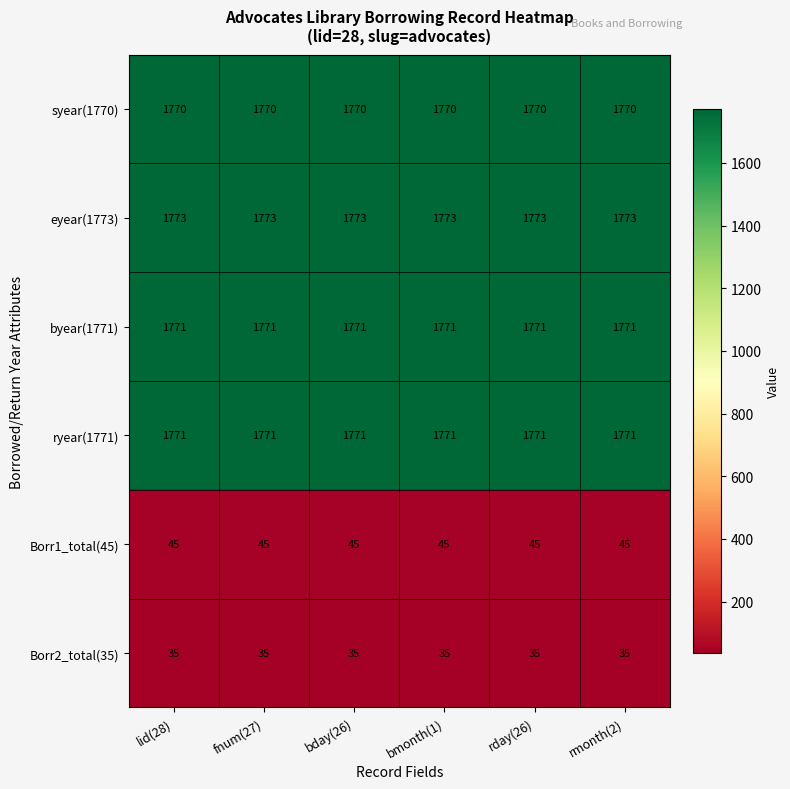

Is the value of Borr1_total(45) at bday(26) greater than the value of eyear(1773) at bday(26)?

No